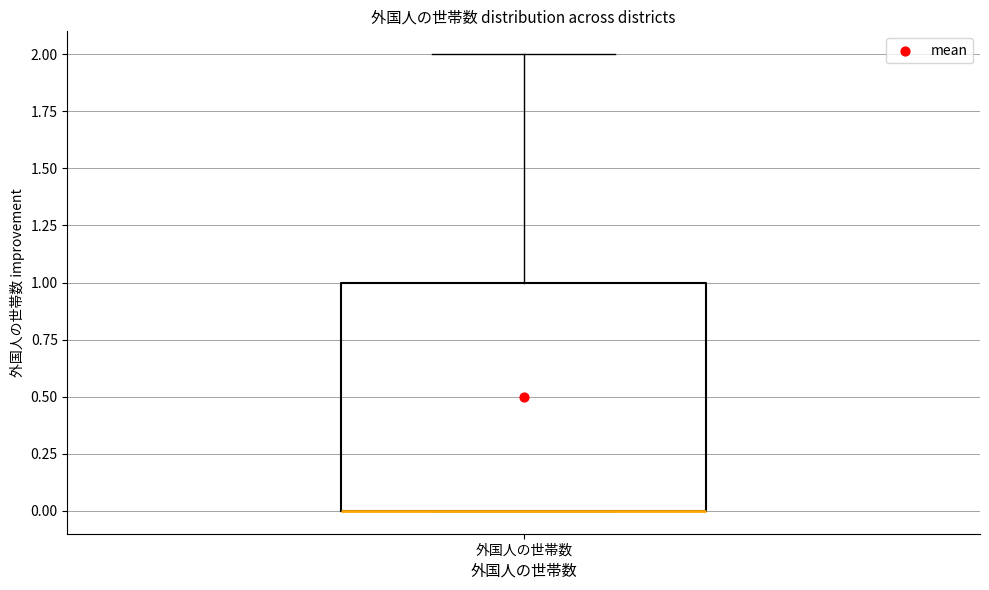

Where does the upper whisker of the box for 外国人の世帯数 end on the y-axis? The values are not printed on the chart, so give them approximately, as read against the axis.

2